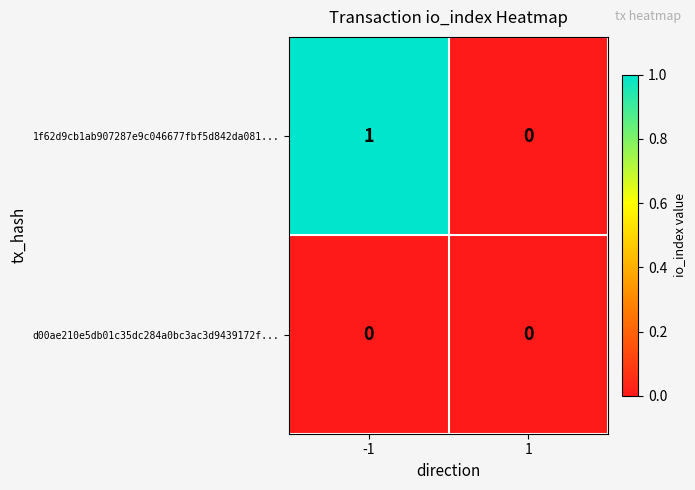

The 1f62d9cb1ab907287e9c046677fbf5d842da081... series shows 1 at -1. True or false?

True